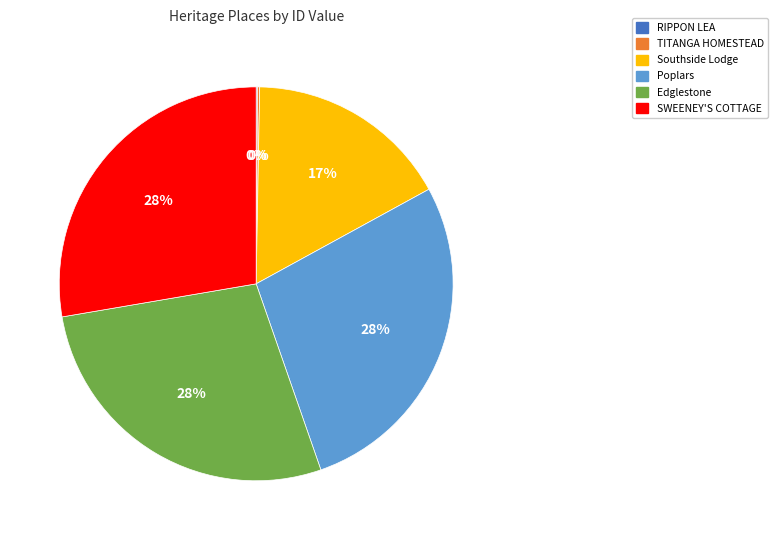

True or false: SWEENEY'S COTTAGE accounts for 35% of the total.

False